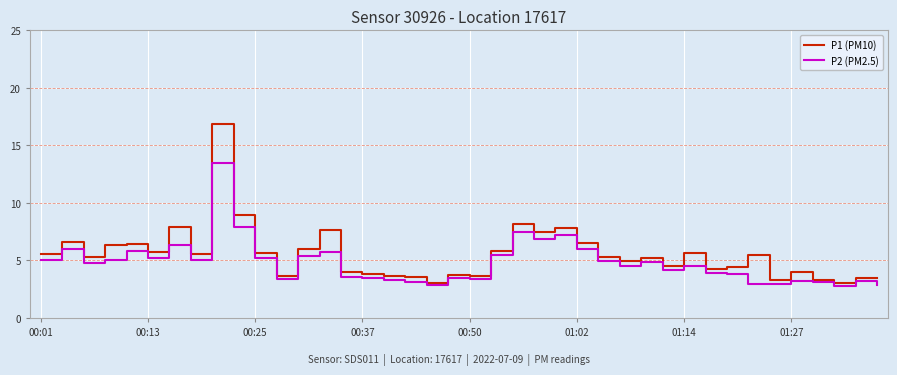

What is the lowest value of the P1 (PM10) series?

3.0